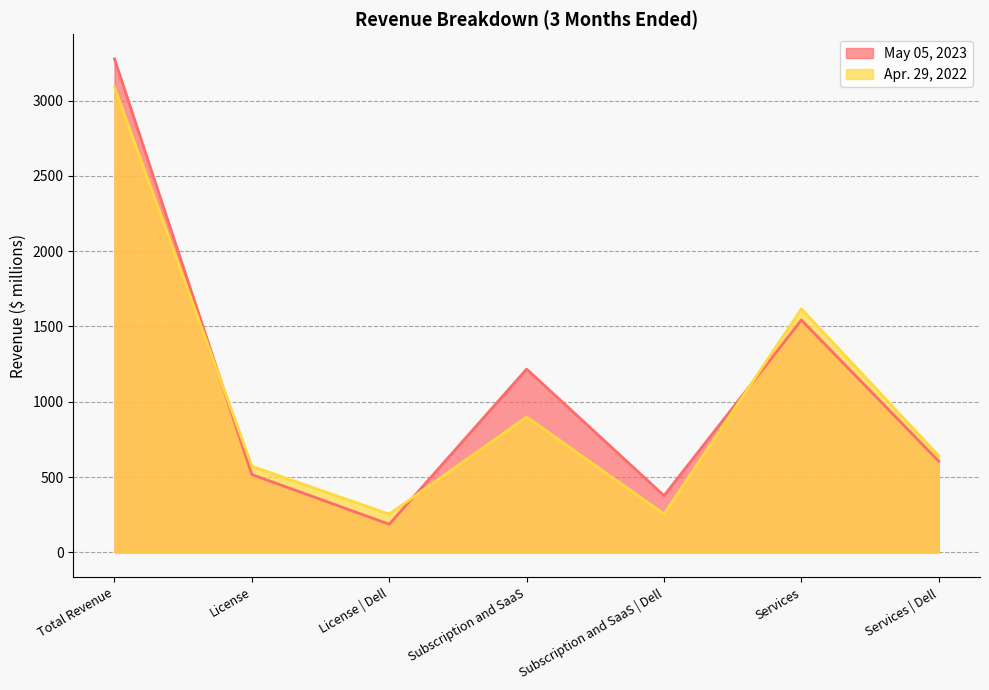

What is the spread (max minus min) of values at Services | Dell?

36